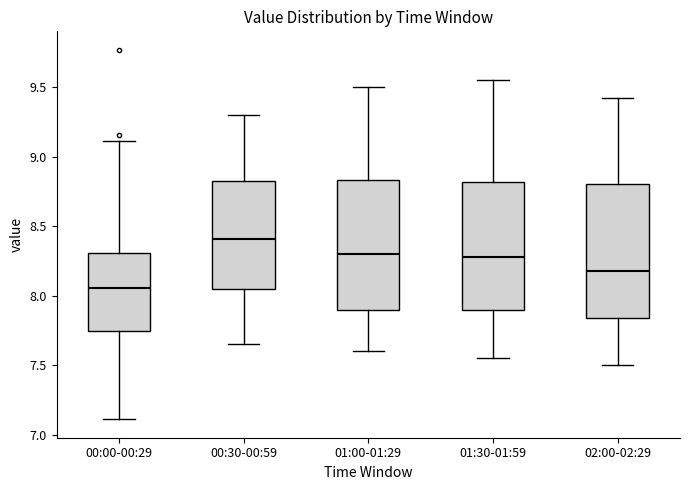

Which box's median line is the lowest?

00:00-00:29